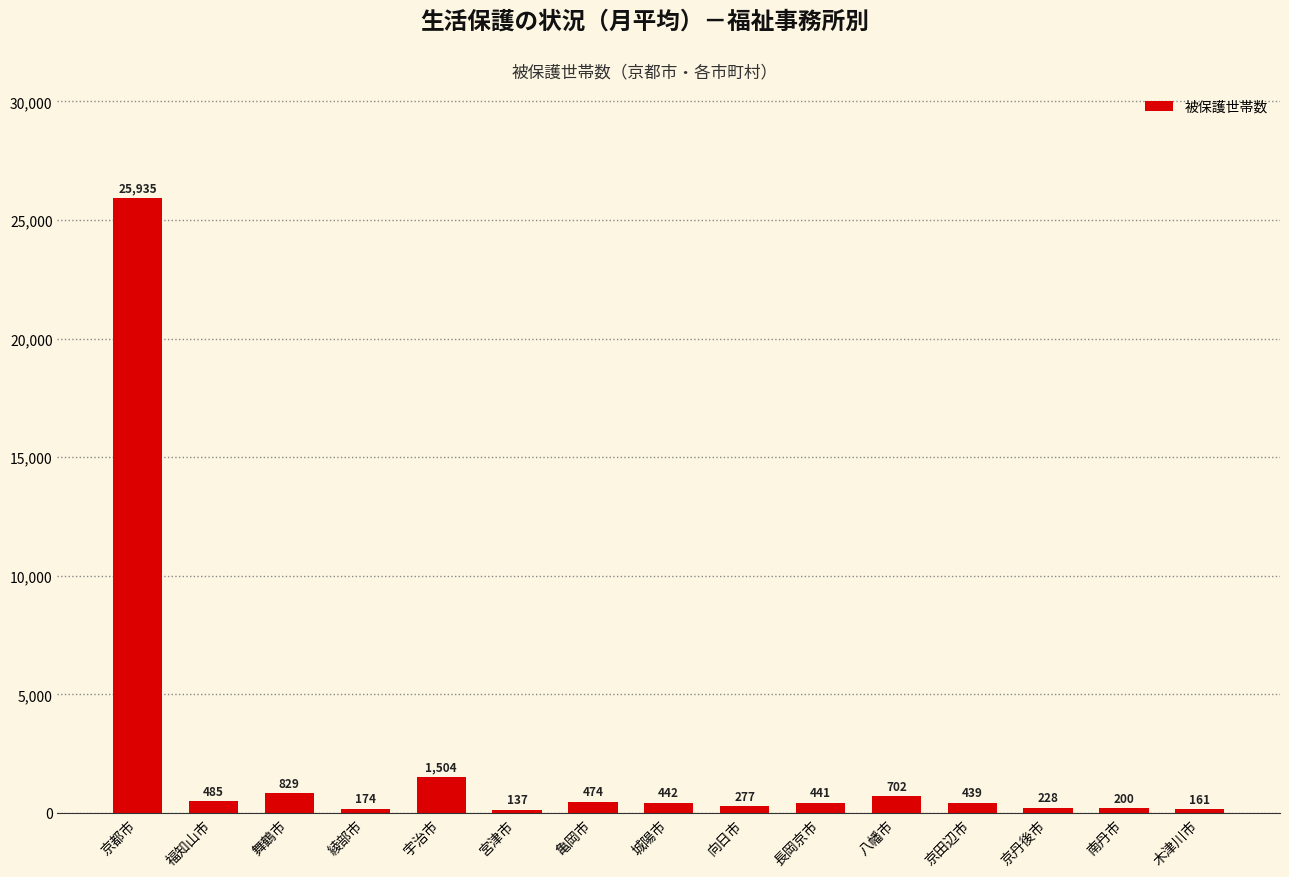

Reading left to right, transcribe all the data shown in this chart.

京都市=25935	福知山市=485	舞鶴市=829	綾部市=174	宇治市=1504	宮津市=137	亀岡市=474	城陽市=442	向日市=277	長岡京市=441	八幡市=702	京田辺市=439	京丹後市=228	南丹市=200	木津川市=161